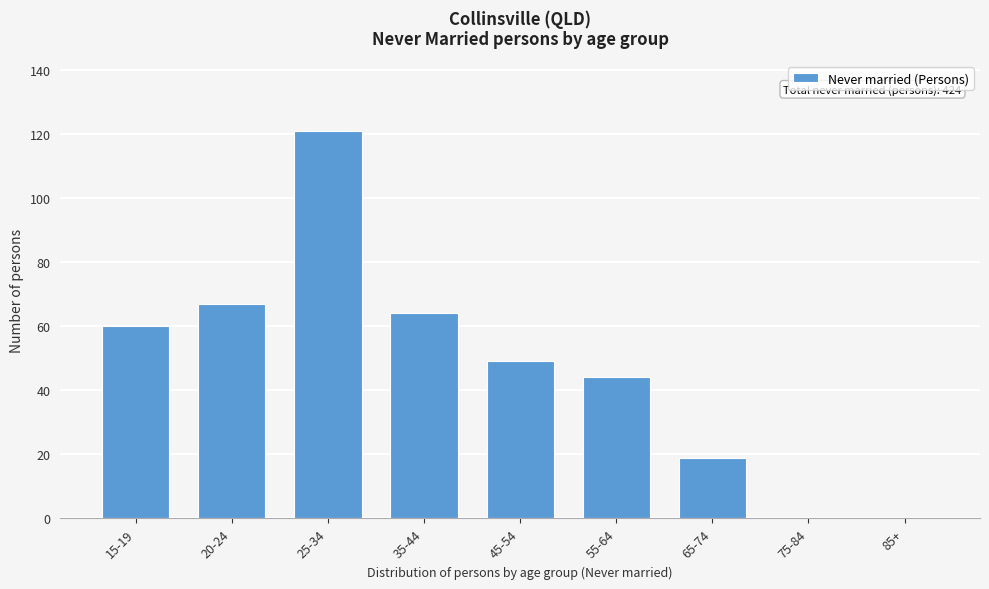

Reading right to left, extract all data points from this chart.

85+=0	75-84=0	65-74=19	55-64=44	45-54=49	35-44=64	25-34=121	20-24=67	15-19=60